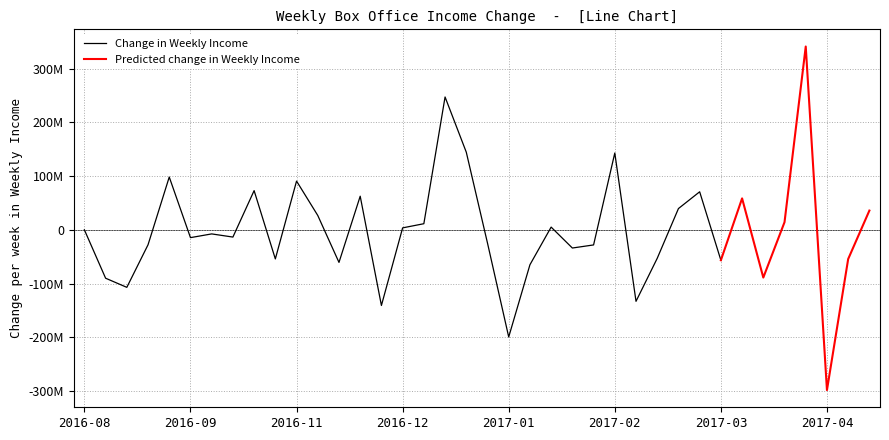

True or false: the data shows 675336238 at 2017-01-25.

False